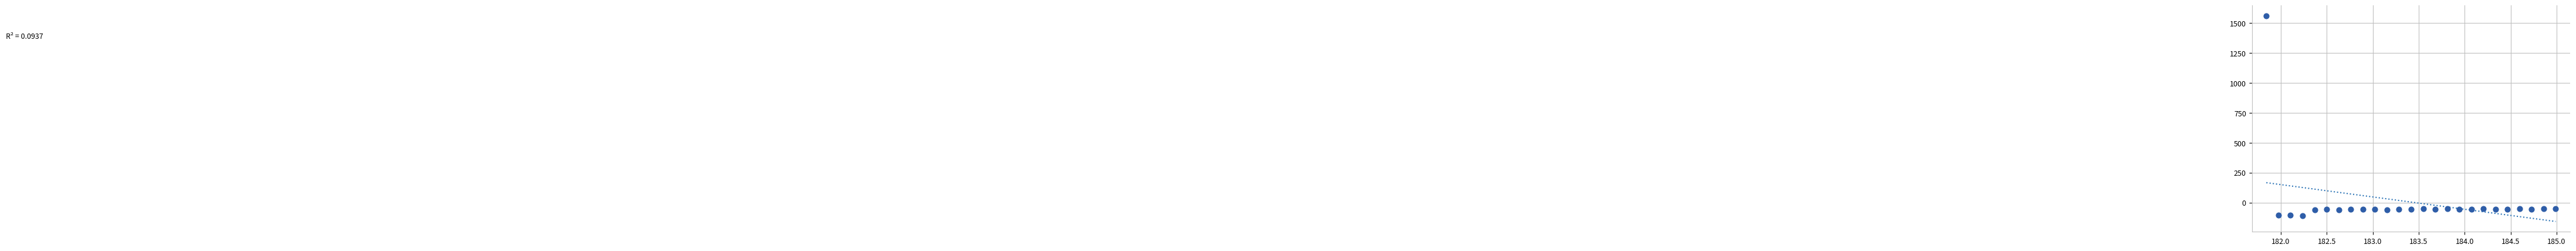

What is the range of X values (max minus min)?

3.1